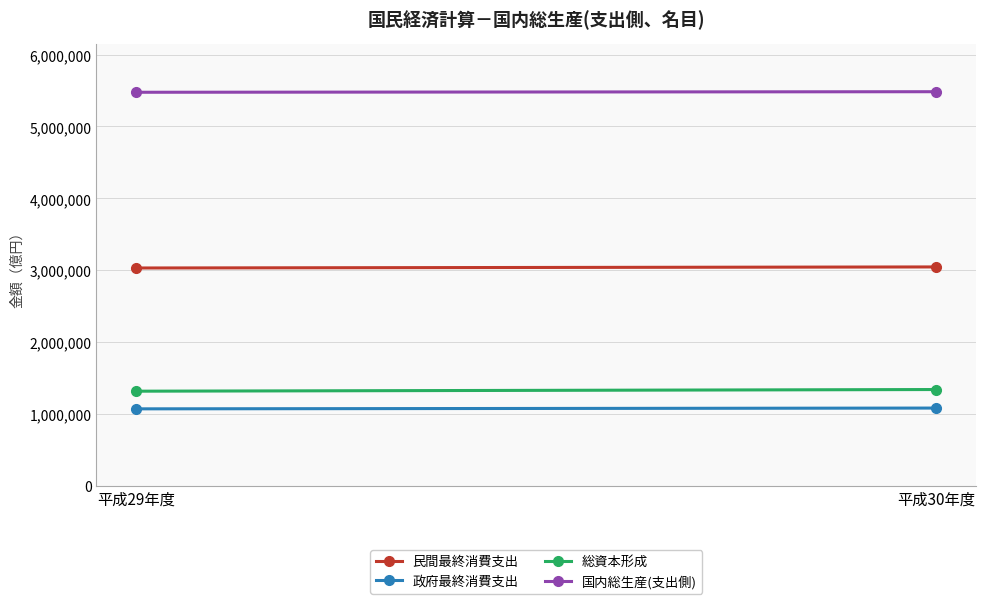

What is the sum of all 民間最終消費支出 values?

6079920